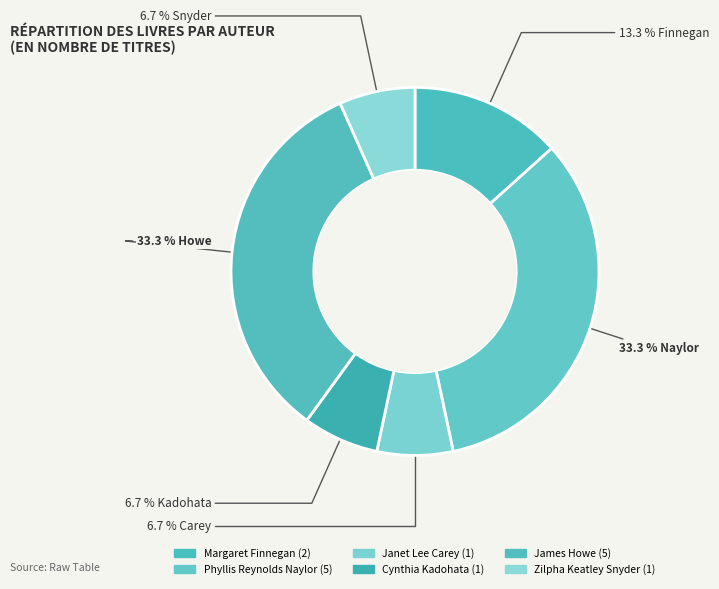

How many slices are in this pie chart?

6